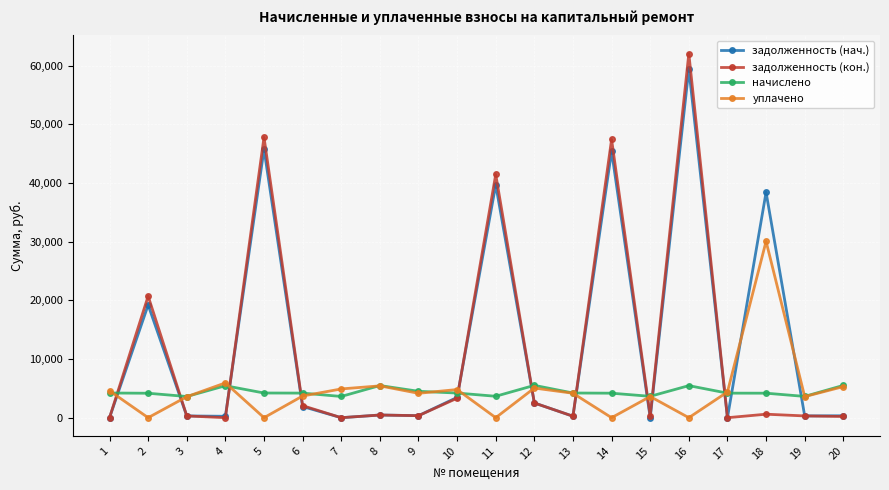

True or false: начислено has more than 2 interior local peaks.

True